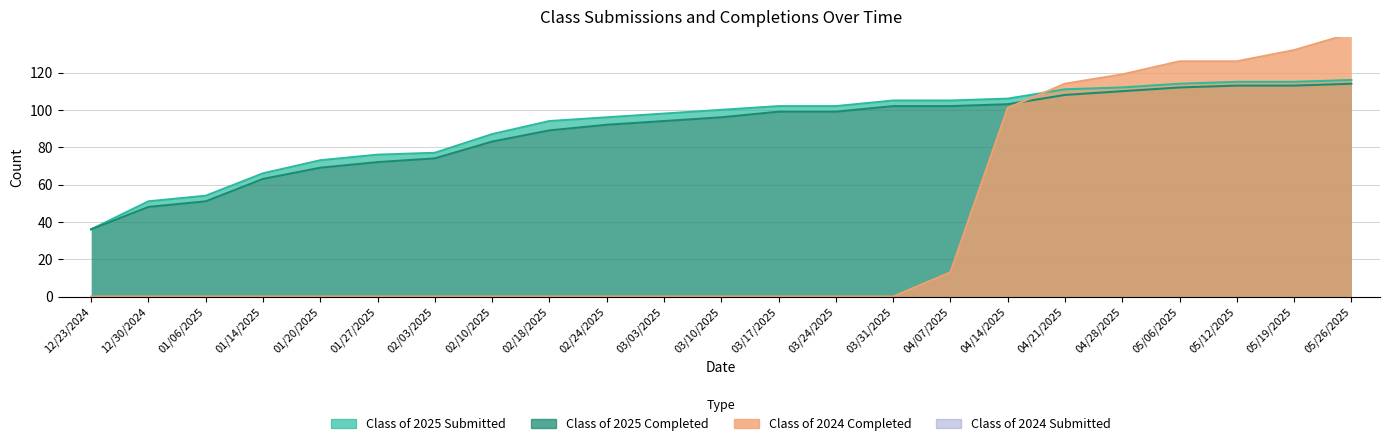

What is the difference between the Class of 2025 Submitted values at 05/06/2025 and 01/20/2025?

41